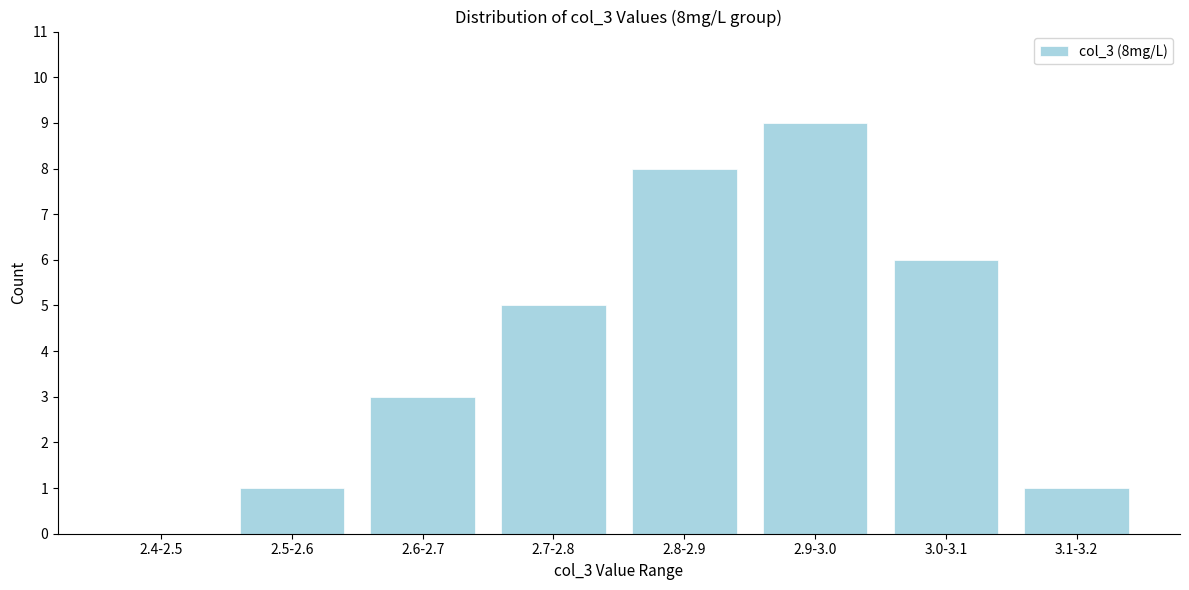

Reading left to right, list all the values displayed in this chart.

2.4-2.5=0	2.5-2.6=1	2.6-2.7=3	2.7-2.8=5	2.8-2.9=8	2.9-3.0=9	3.0-3.1=6	3.1-3.2=1